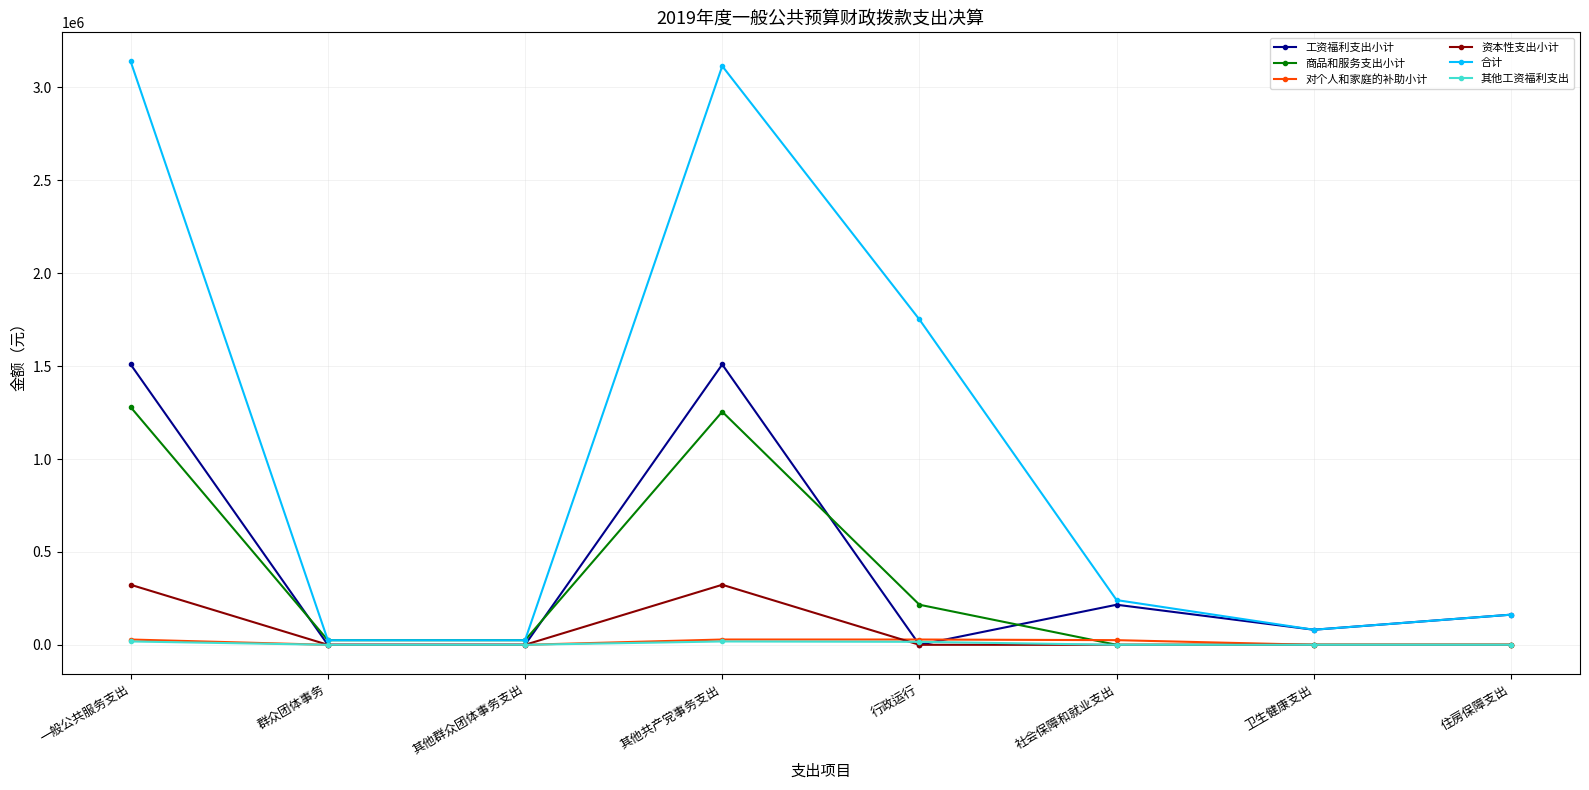

Is it true that 商品和服务支出小计 equals -707858.5 at 社会保障和就业支出?

False